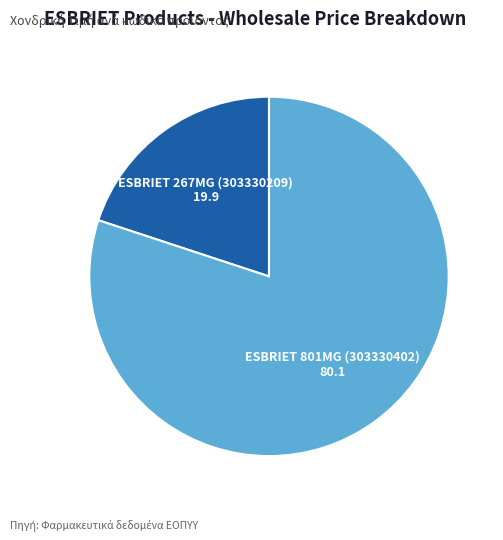

Which slice represents more than half of the pie?

ESBRIET 801MG (303330402)